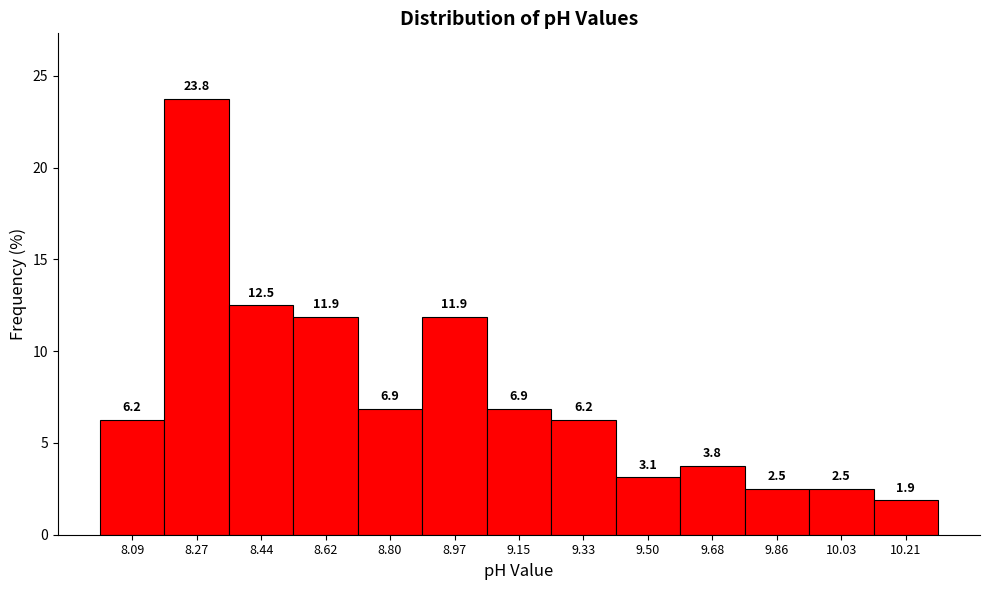

Reading left to right, list every bar in this chart as the range it spans on the x-axis followed by its height. The bar edges are not printed on the chart, so give them approximately, as read against the axis.

8.00 to 8.18: 6.2
8.18 to 8.36: 23.8
8.36 to 8.54: 12.5
8.54 to 8.70: 11.9
8.70 to 8.88: 6.9
8.88 to 9.06: 11.9
9.06 to 9.24: 6.9
9.24 to 9.42: 6.2
9.42 to 9.60: 3.1
9.60 to 9.76: 3.8
9.76 to 9.94: 2.5
9.94 to 10.12: 2.5
10.12 to 10.30: 1.9